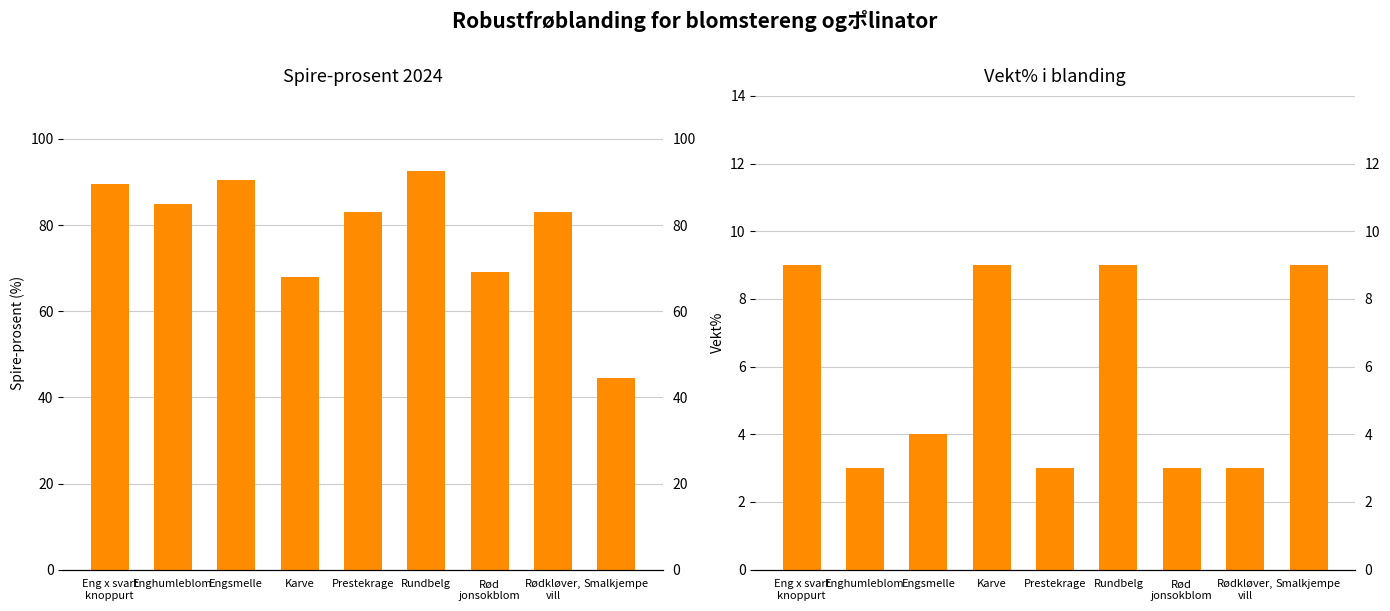

How many groups of bars are there?

9